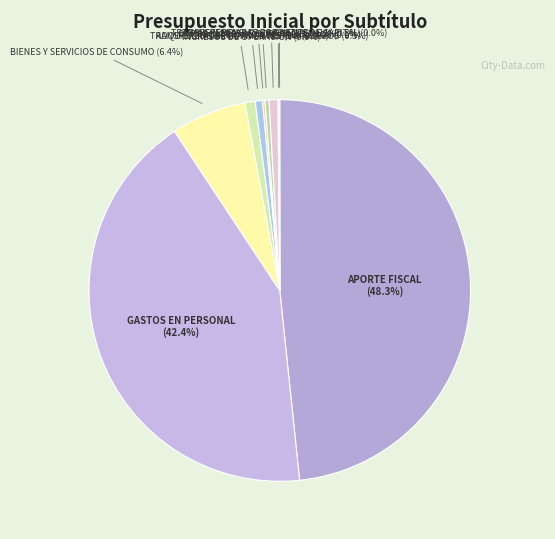

Count the number of slices in the pie.

10